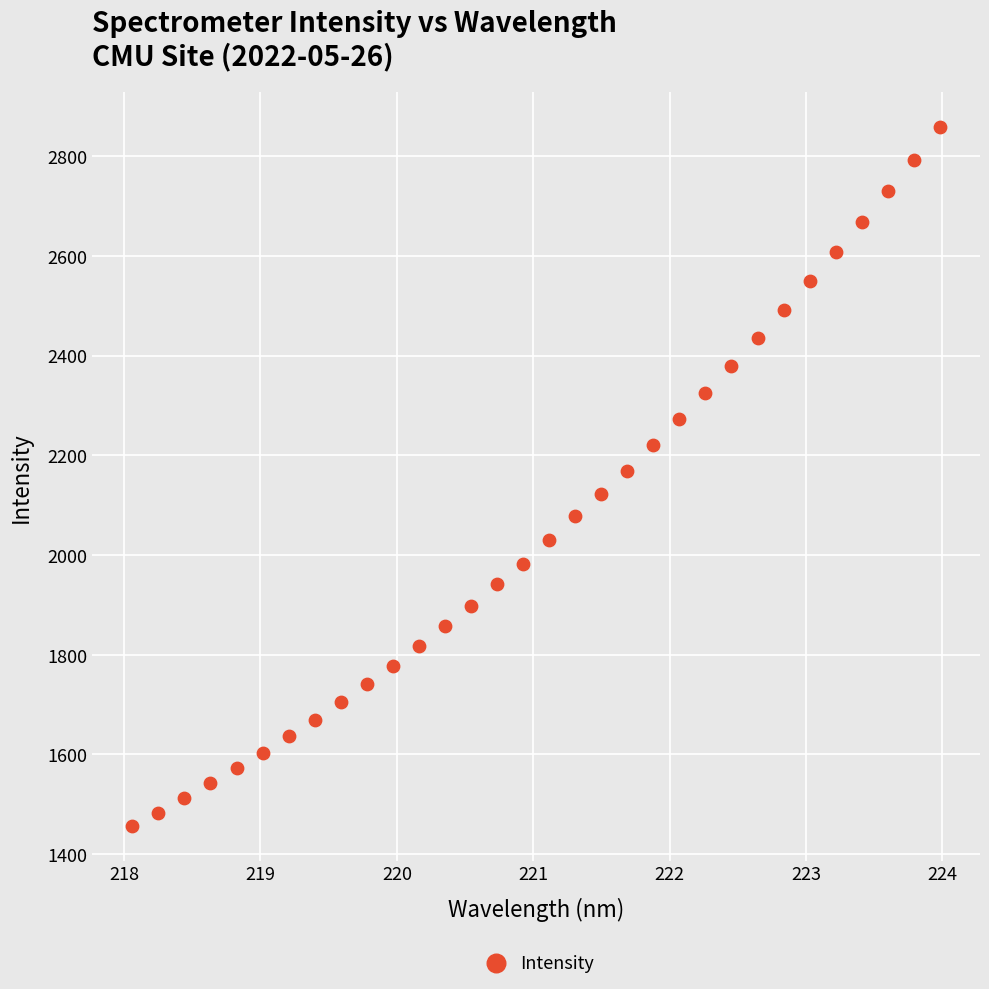

What is the range of Y values (max minus min)?

1400.7